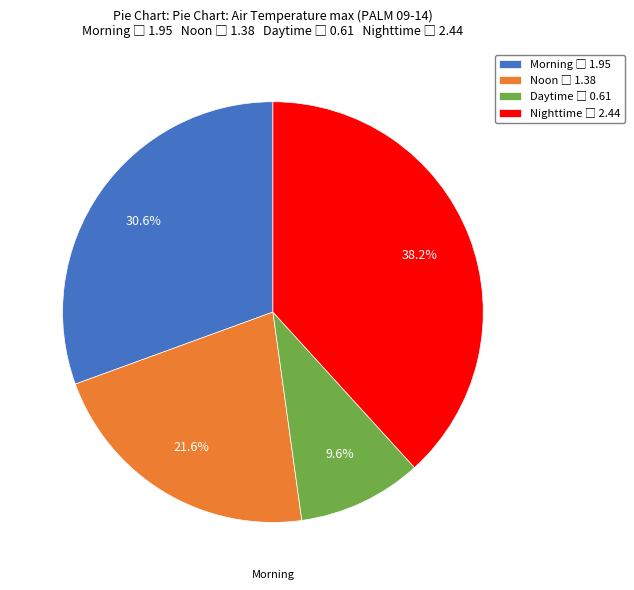

The Morning slice represents 31% of the pie. True or false?

True